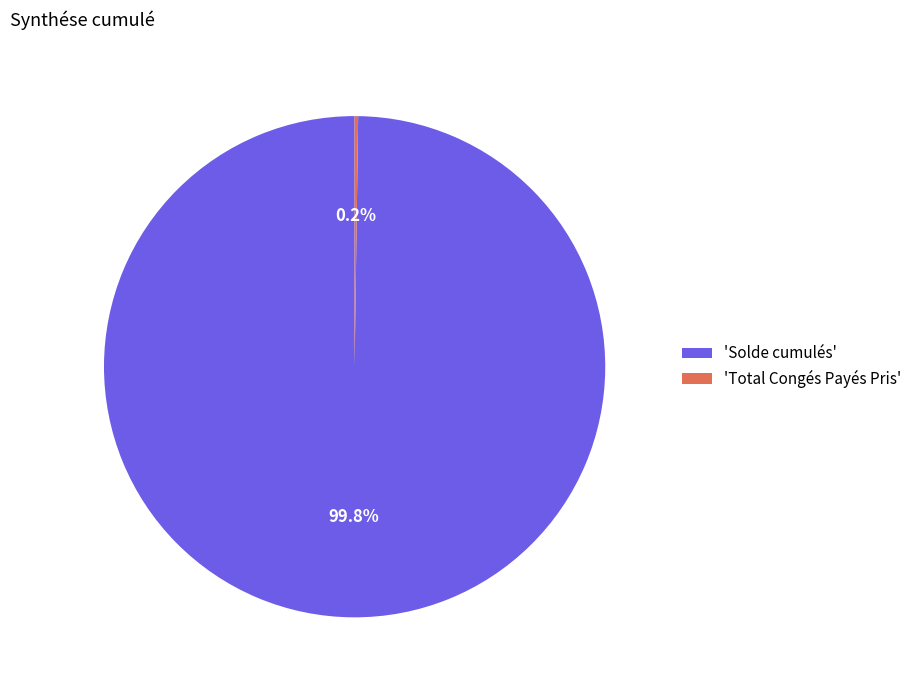

Which slice represents more than half of the pie?

'Solde cumulés'